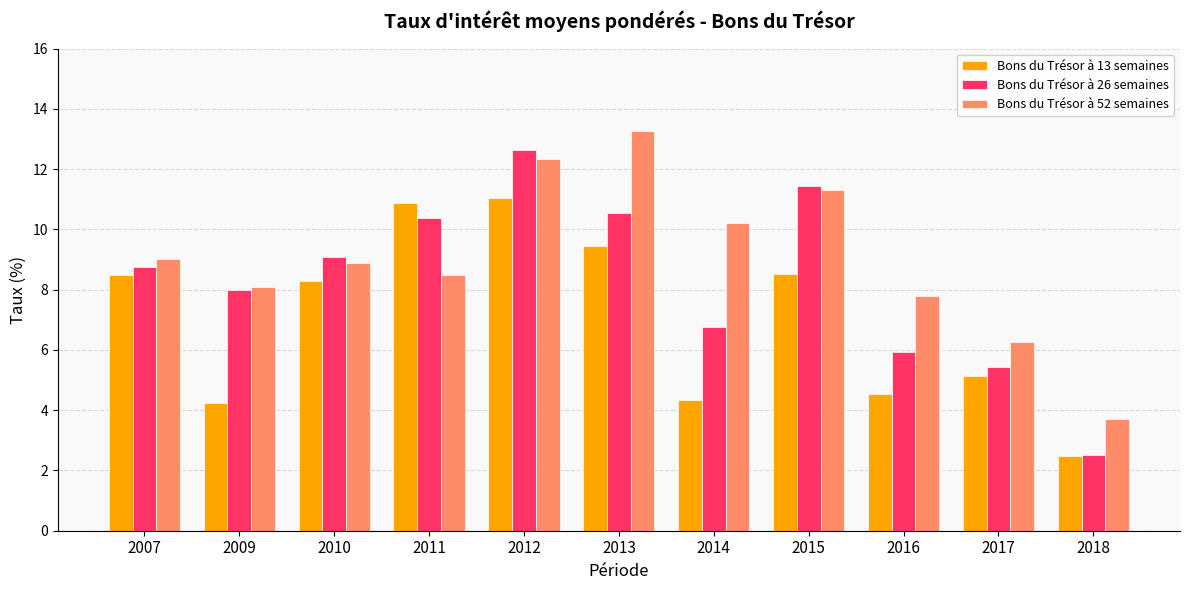

True or false: Bons du Trésor à 26 semaines has a value of 5.4 at 2017.

True